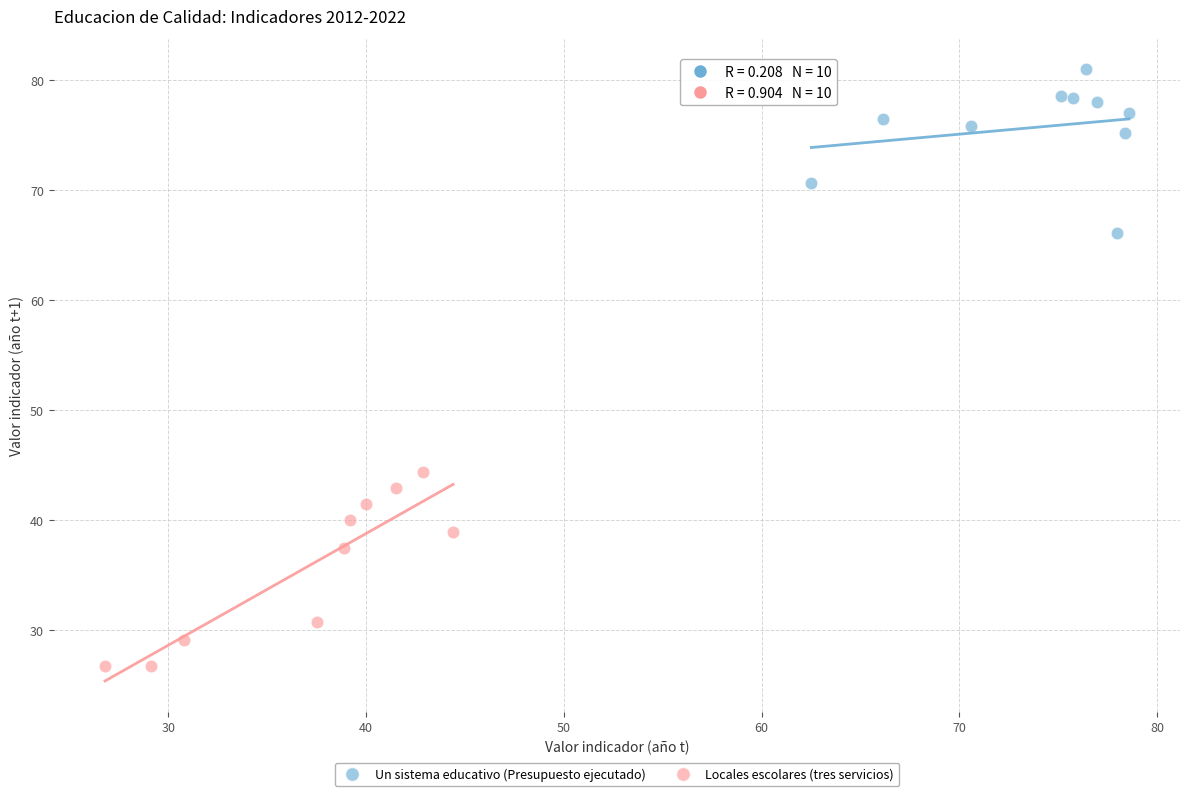

Which series contains the lowest Y value?

Locales escolares (tres servicios)